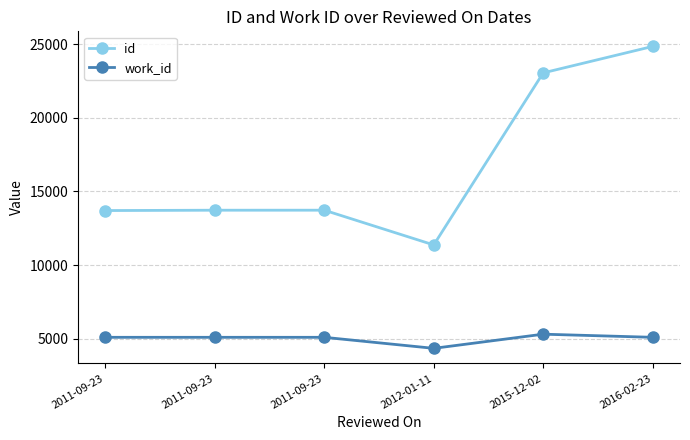

What is the label of the 4th point from the left?

2012-01-11